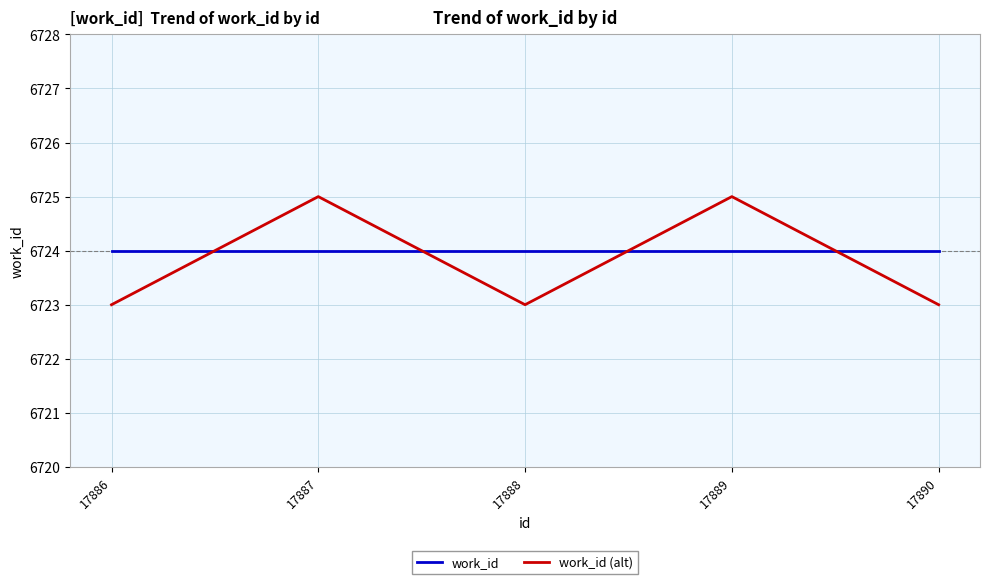

How many work_id (alt) values are between 6723 and 6725?

5